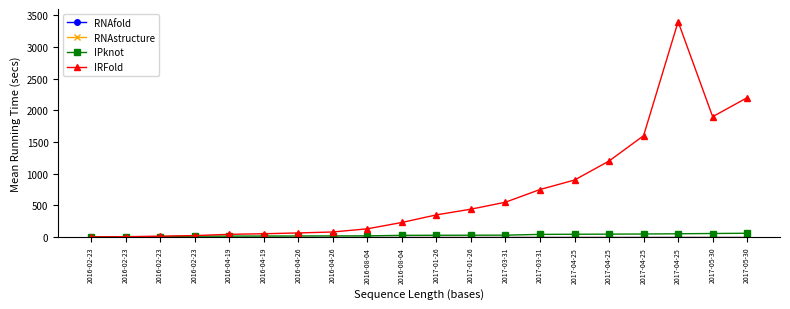

What is the total value across all series at 2016-02-23?

7